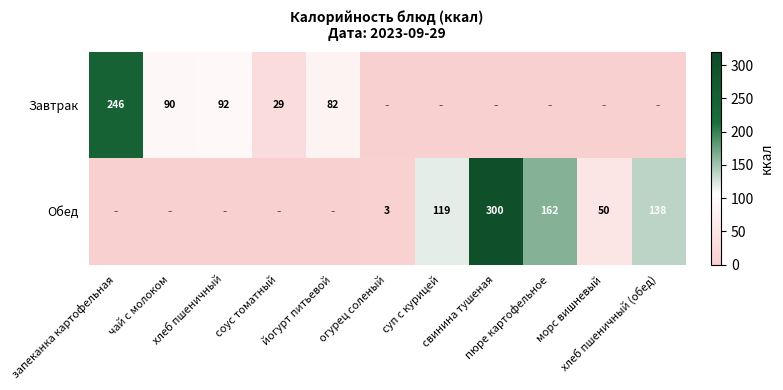

Is the value of Обед at хлеб пшеничный greater than the value of Завтрак at запеканка картофельная?

No